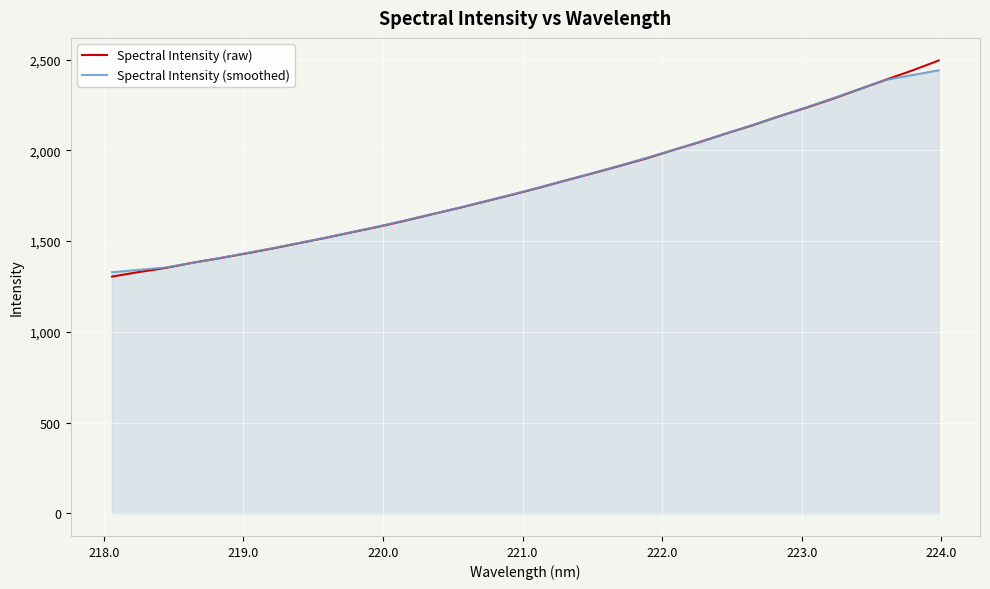

What is the sum of all Spectral Intensity (smoothed) values?

58214.3